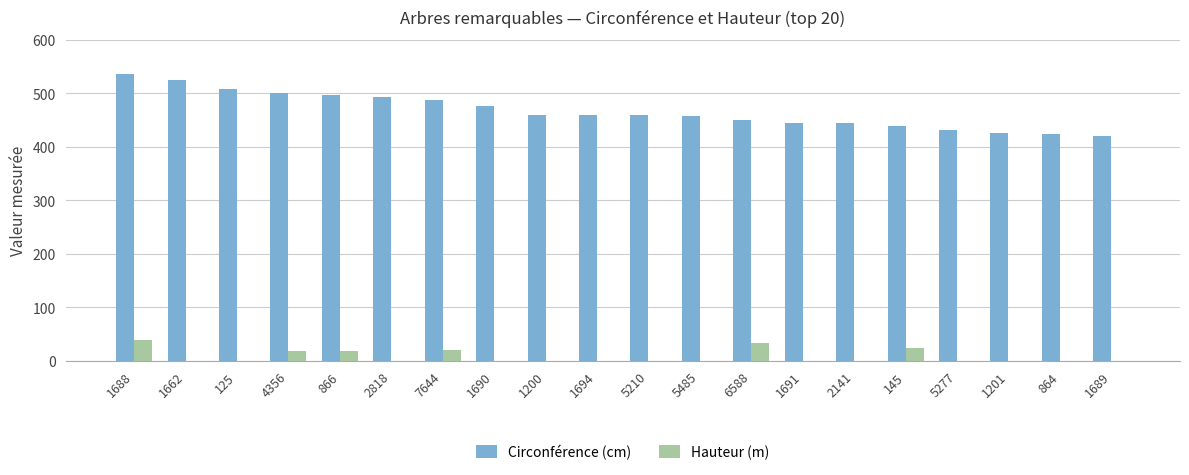

What is the greatest value displayed?

537